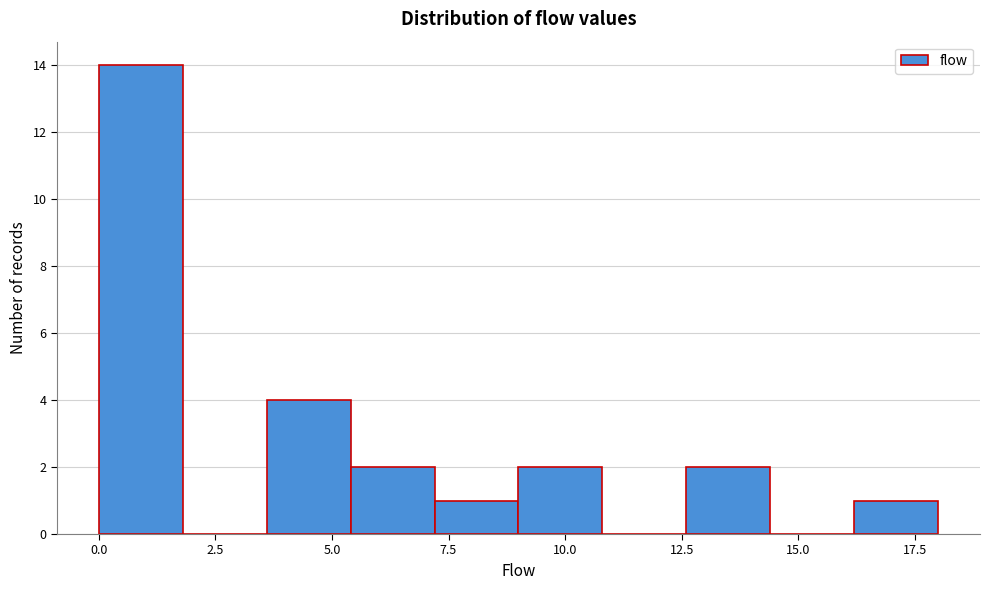

Read against the x-axis, roughly where is the centre of the tallest bar?

1.0